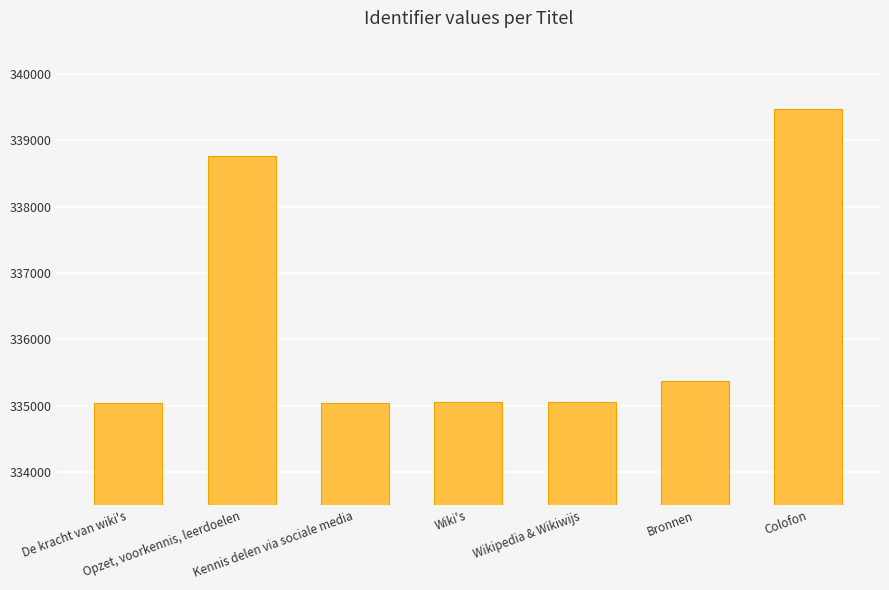

Count the number of categories in the chart.

7